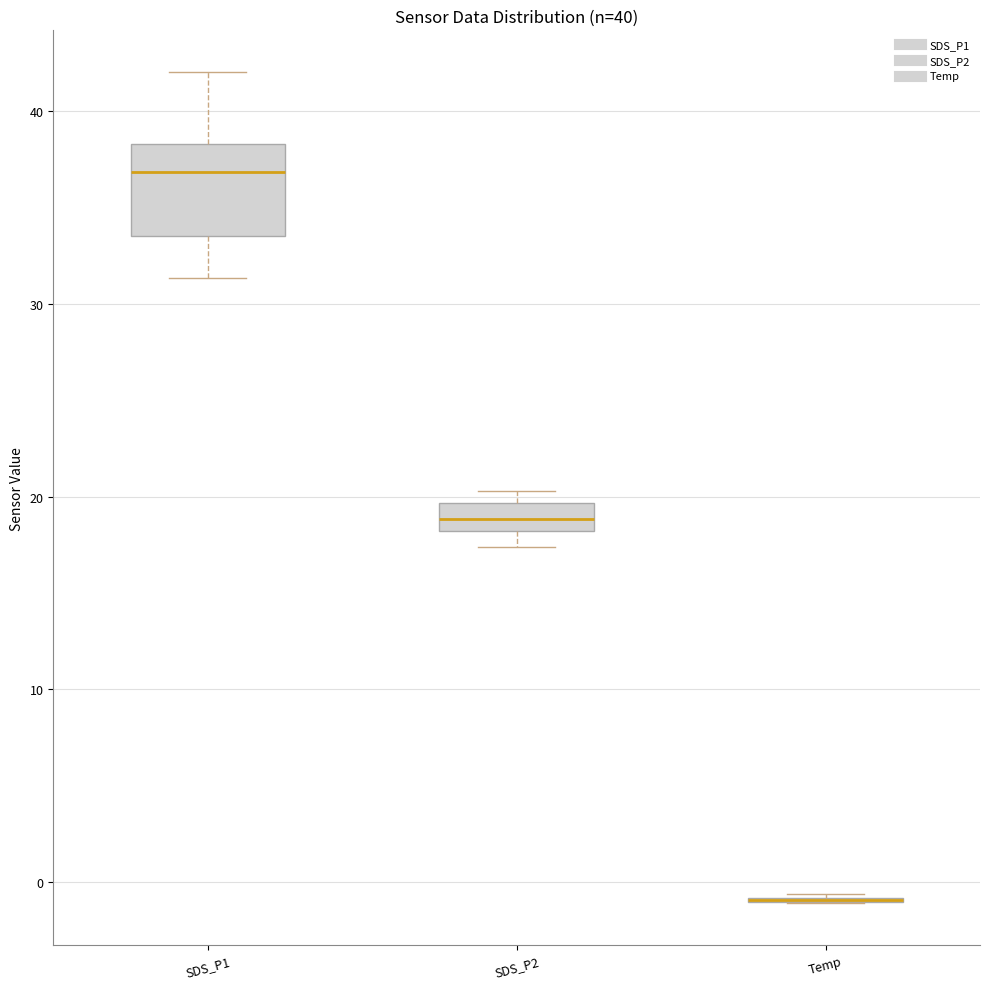

Comparing the boxes themselves (not the whiskers), which one is the tallest?

SDS_P1